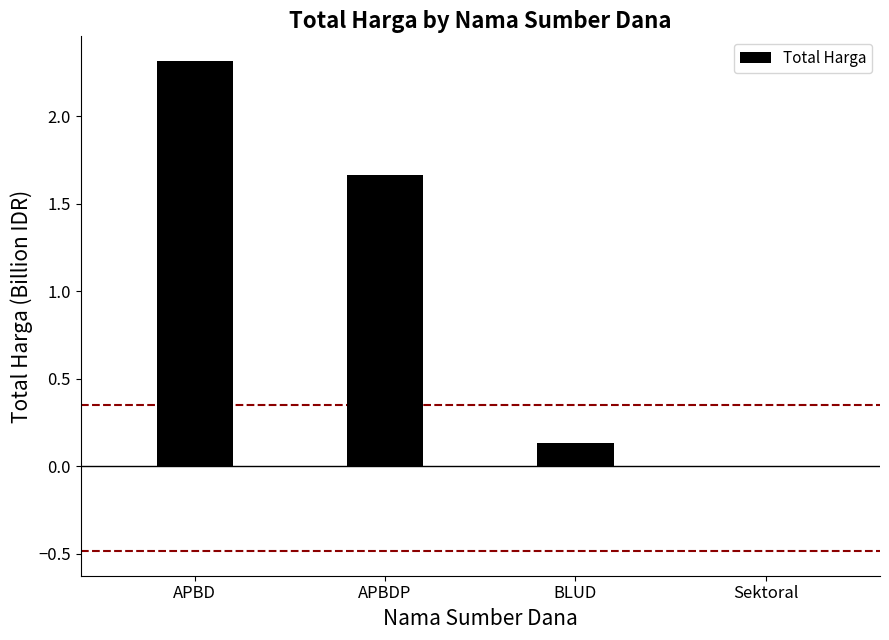

What is the sum of the values at BLUD and APBD?

2.4